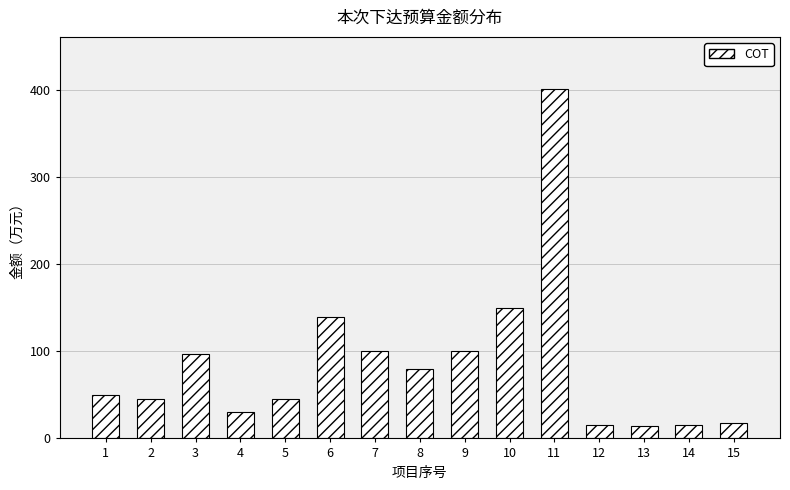

What is the value of the 2nd bar from the left?

45.0